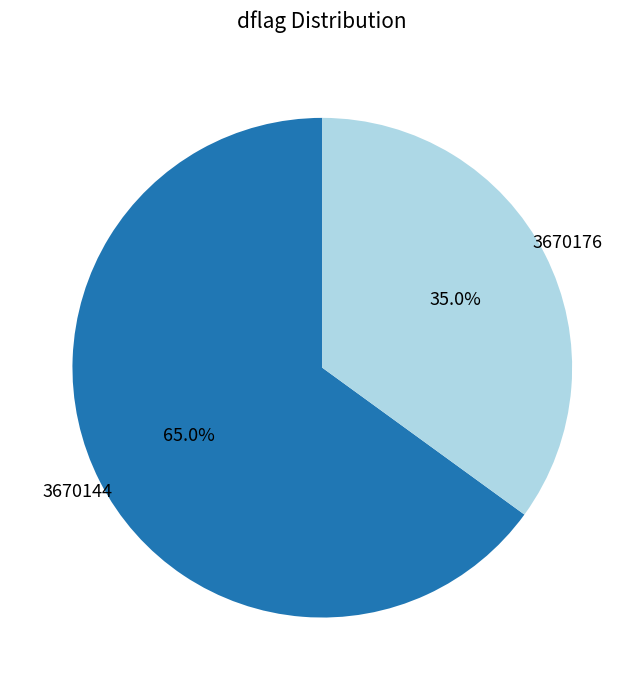

Is 3670176 the majority of the pie?

No